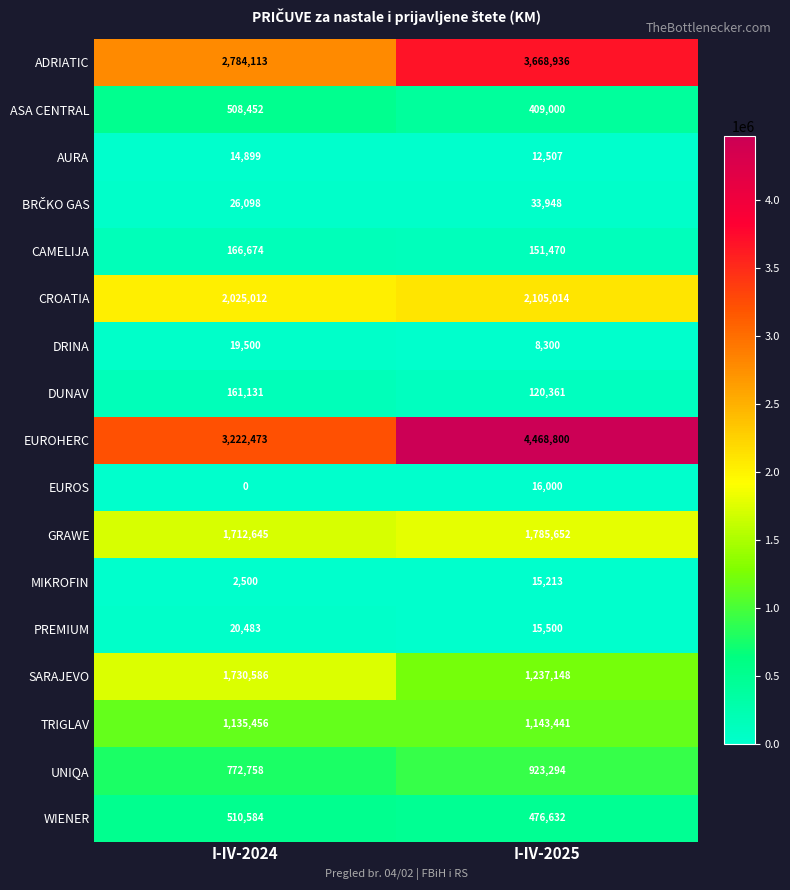

What is the approximate value of CROATIA at I-IV-2025, to the nearest 50?

2105000